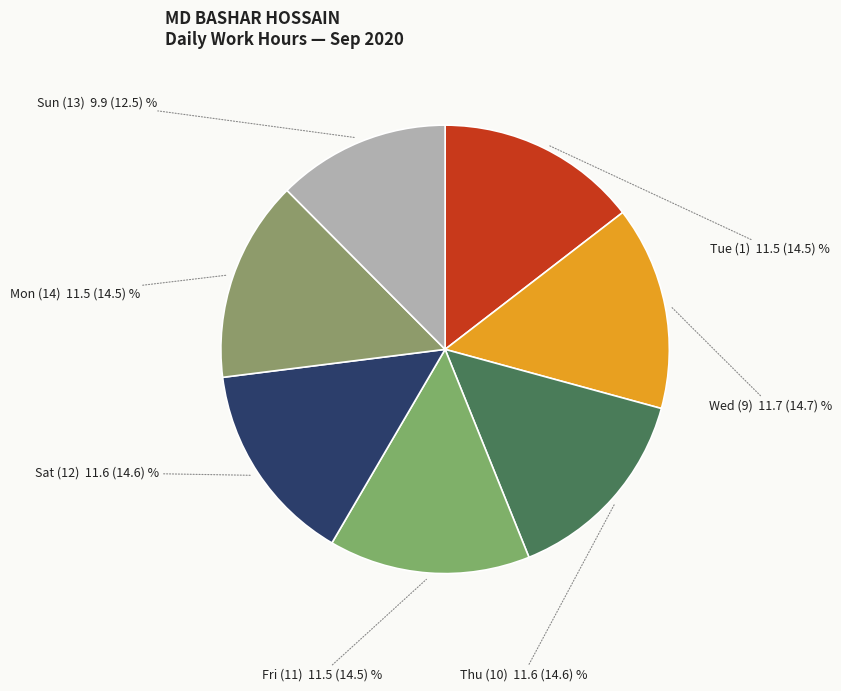

Does any single category account for the majority?

No